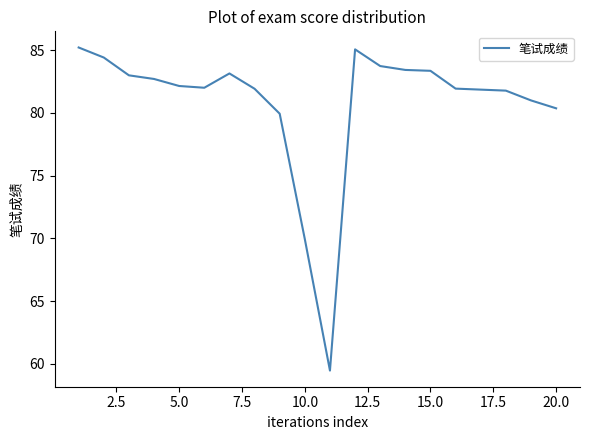

What is the greatest value displayed?

85.2